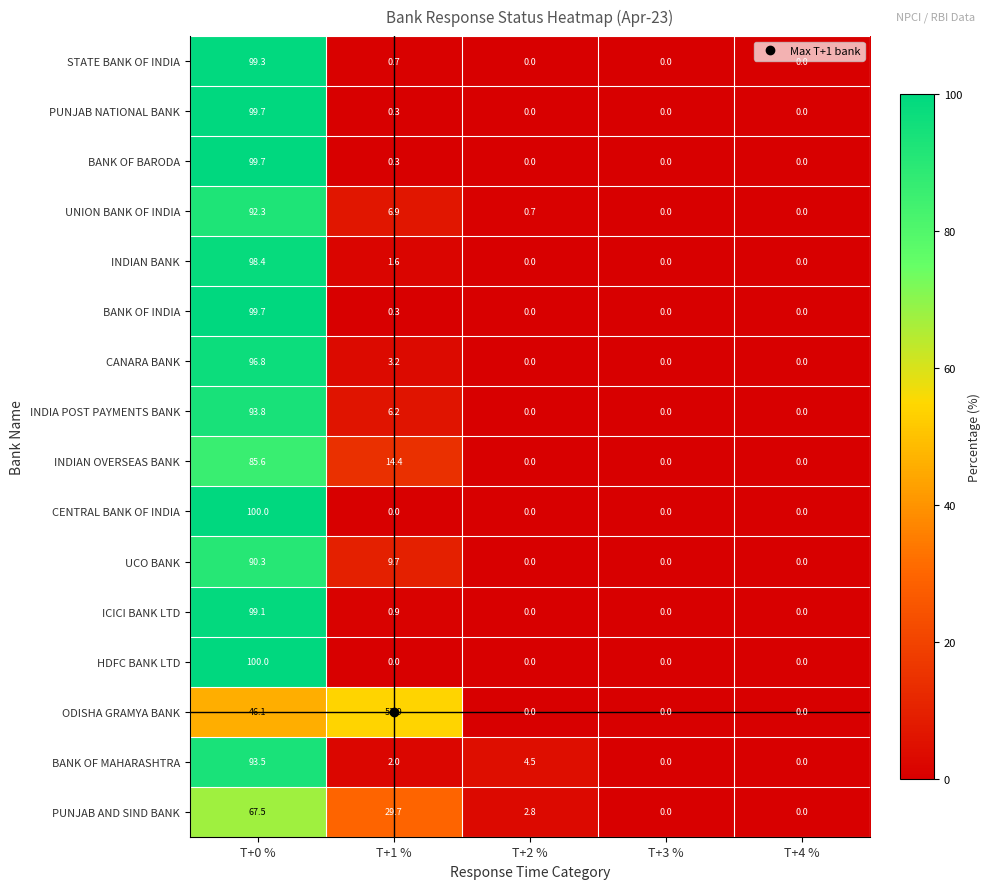

Where does the BANK OF MAHARASHTRA series first go above 2?

T+0 %